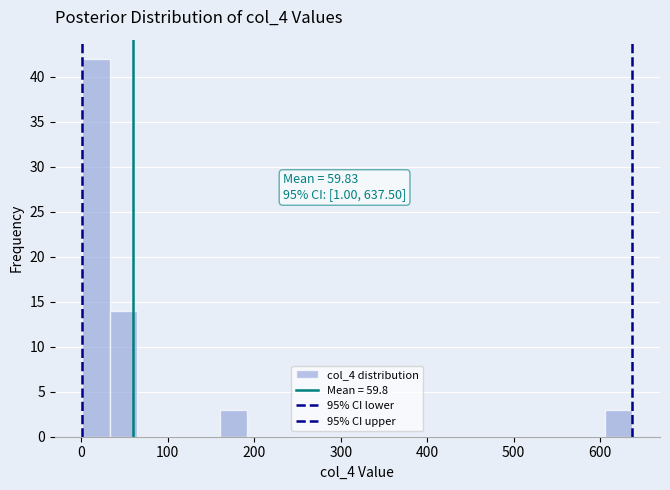

Read against the x-axis, roughly where is the centre of the tallest bar?

20